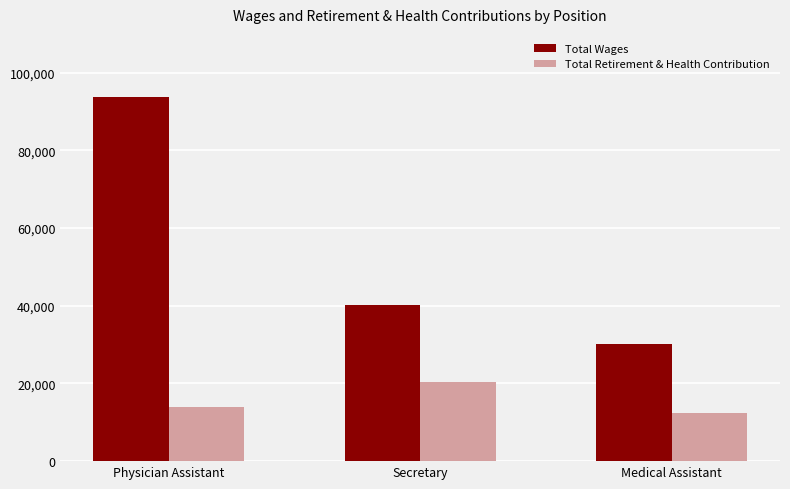

At which category is the sum across all series the highest?

Physician Assistant